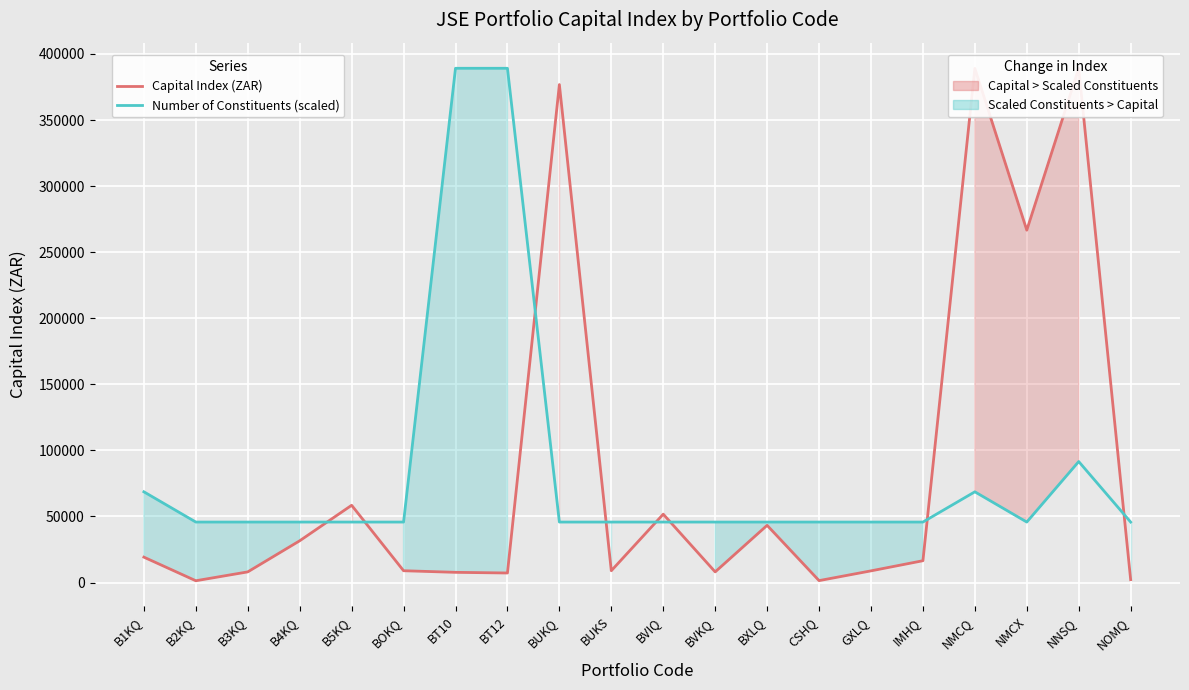

What is the greatest value displayed?

389138.3